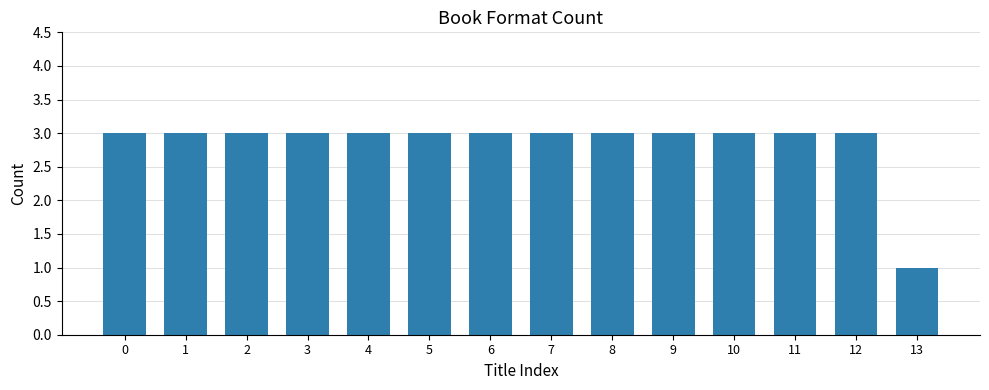

Count the number of categories in the chart.

14